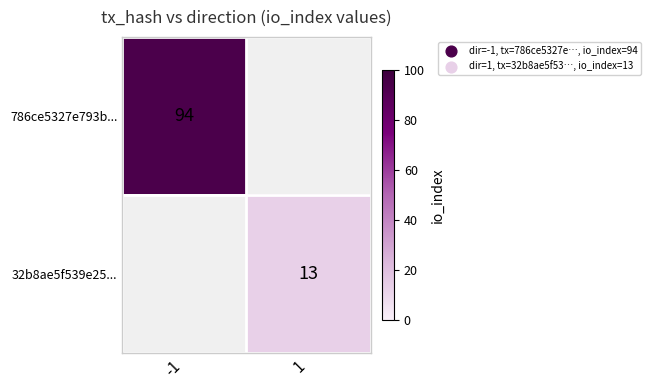

True or false: 32b8ae5f539e25... has a value of 13 at 1.

True